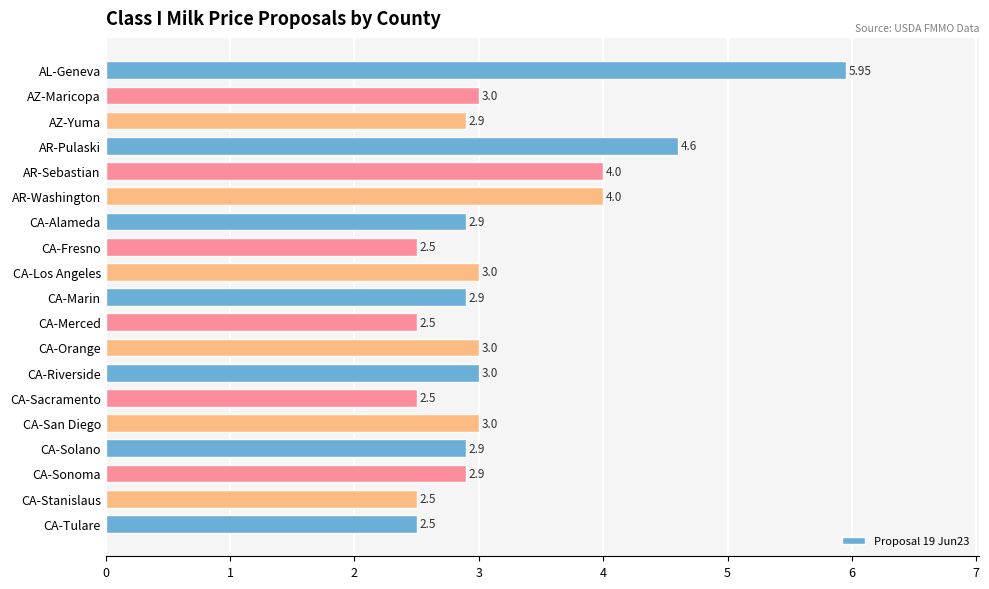

What is the label of the 3rd bar from the bottom?

CA-Sonoma